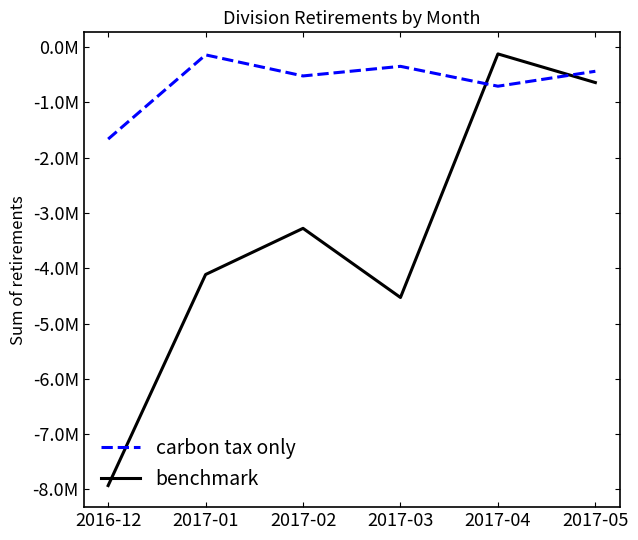

Where does the benchmark series first go above -3277816?

2017-04